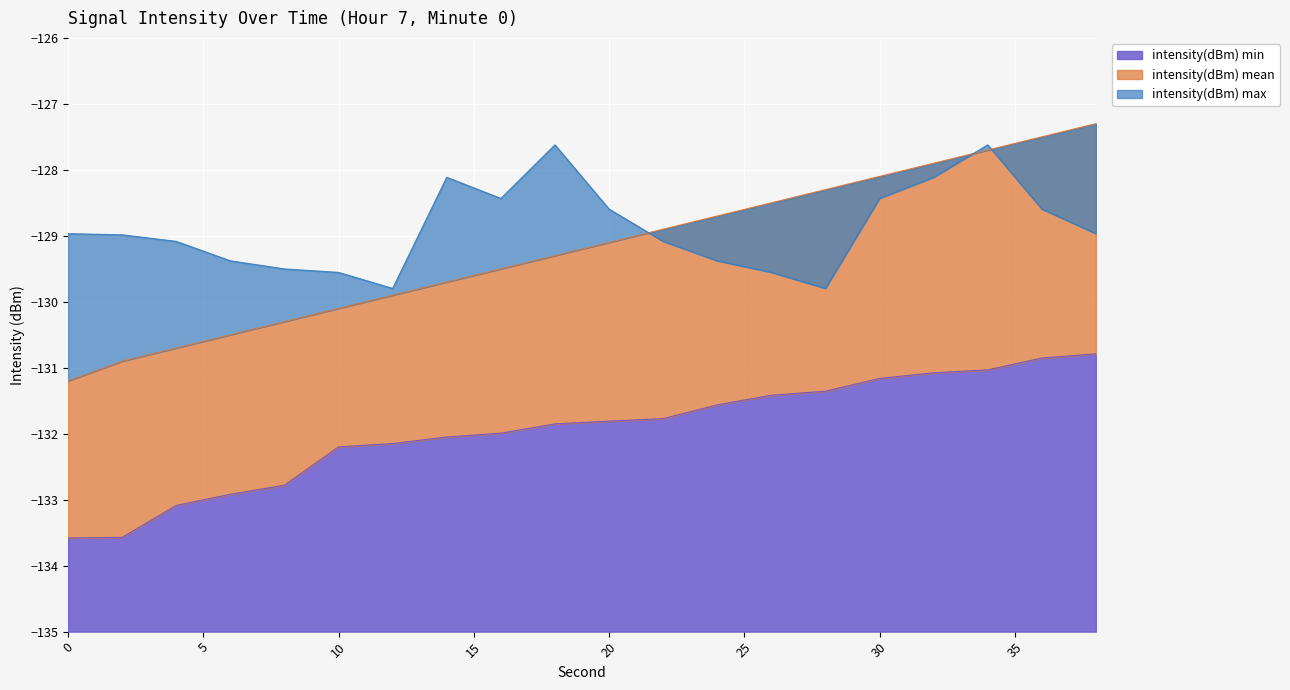

Reading right to left, what are all the values shown in this chart?

intensity(dBm) min: 38=-130.8	36=-130.9	34=-131.0	32=-131.1	30=-131.2	28=-131.4	26=-131.4	24=-131.6	22=-131.8	20=-131.8	18=-131.9	16=-132.0	14=-132.0	12=-132.1	10=-132.2	8=-132.8	6=-132.9	4=-133.1	2=-133.6	0=-133.6
intensity(dBm) mean: 38=-127.3	36=-127.5	34=-127.7	32=-127.9	30=-128.1	28=-128.3	26=-128.5	24=-128.7	22=-128.9	20=-129.1	18=-129.3	16=-129.5	14=-129.7	12=-129.9	10=-130.1	8=-130.3	6=-130.5	4=-130.7	2=-130.9	0=-131.2
intensity(dBm) max: 38=-129.0	36=-128.6	34=-127.6	32=-128.1	30=-128.4	28=-129.8	26=-129.6	24=-129.4	22=-129.1	20=-128.6	18=-127.6	16=-128.4	14=-128.1	12=-129.8	10=-129.6	8=-129.5	6=-129.4	4=-129.1	2=-129.0	0=-129.0